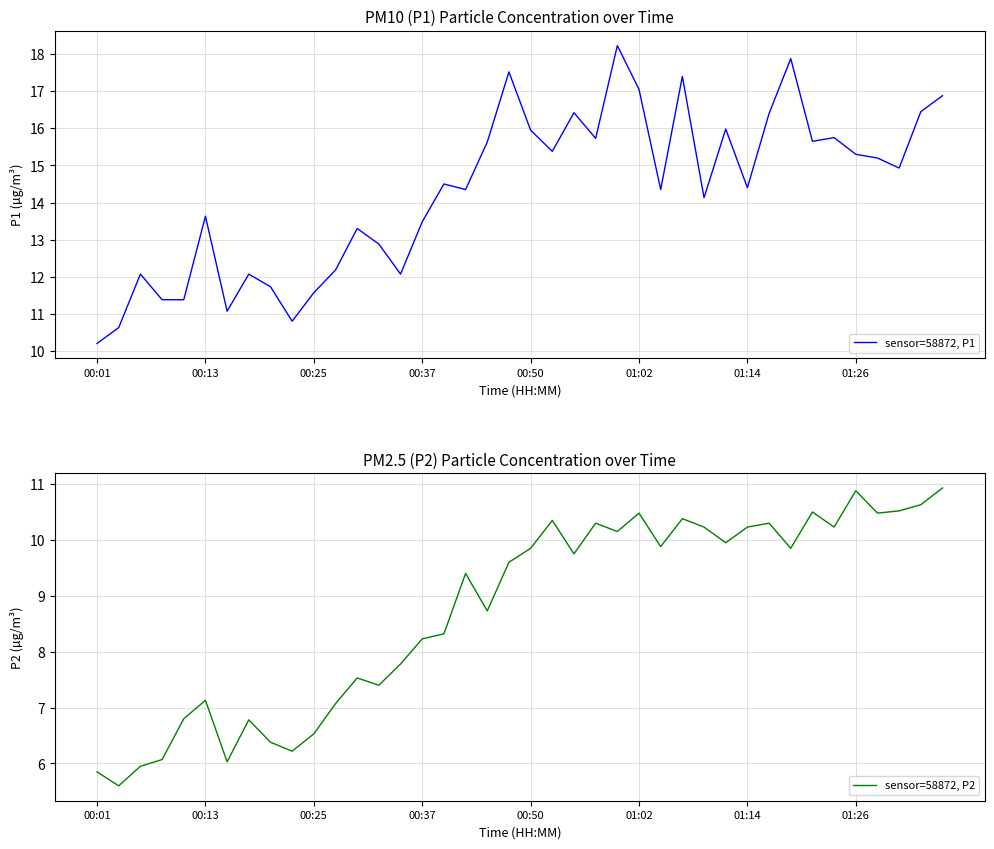

What position from the left is 17?

18